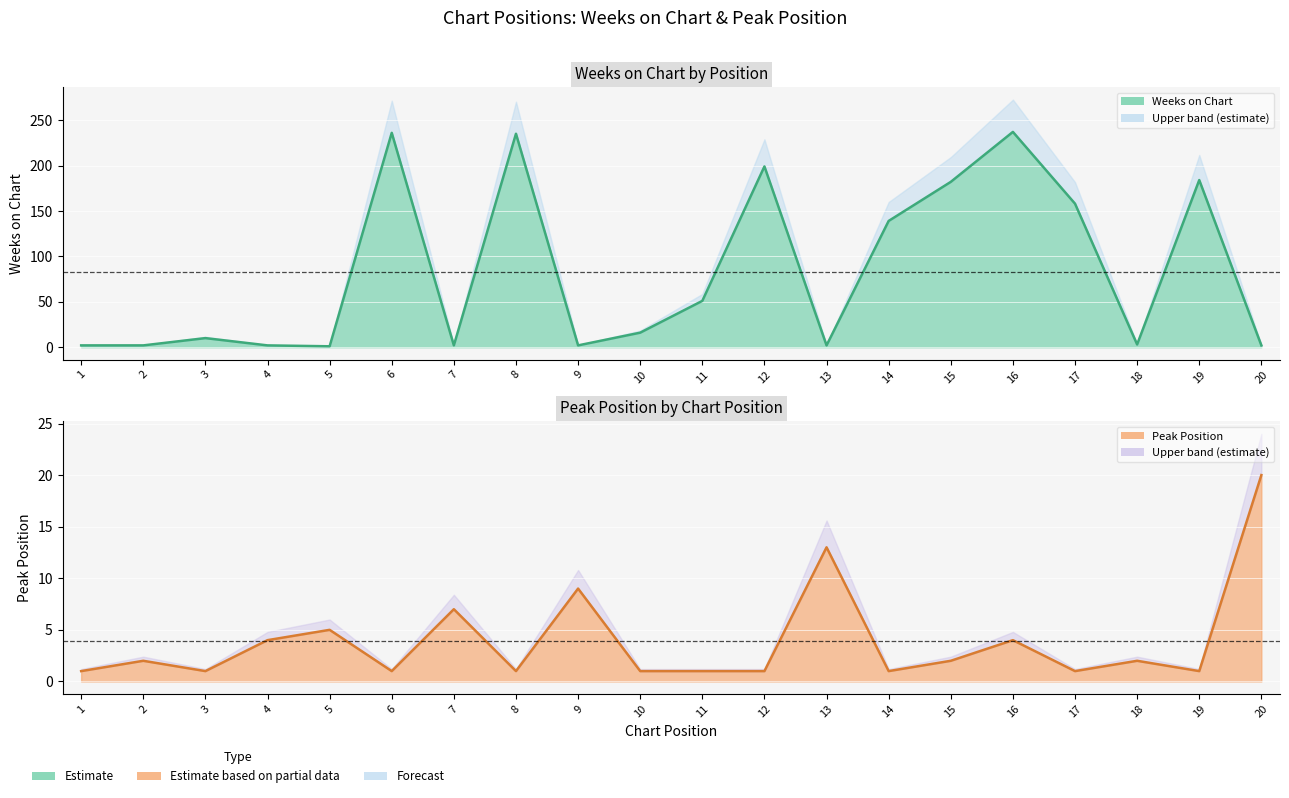

The value of Peak Position at 4 is 4. True or false?

True